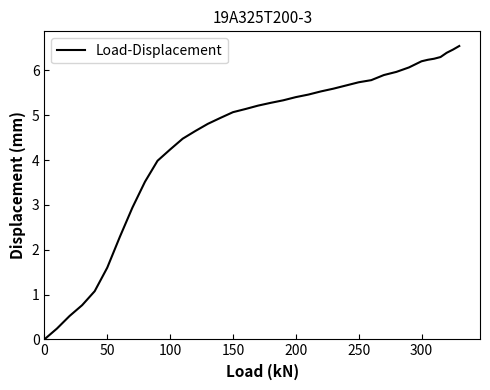

What is the difference between the maximum and minimum values?

6.5